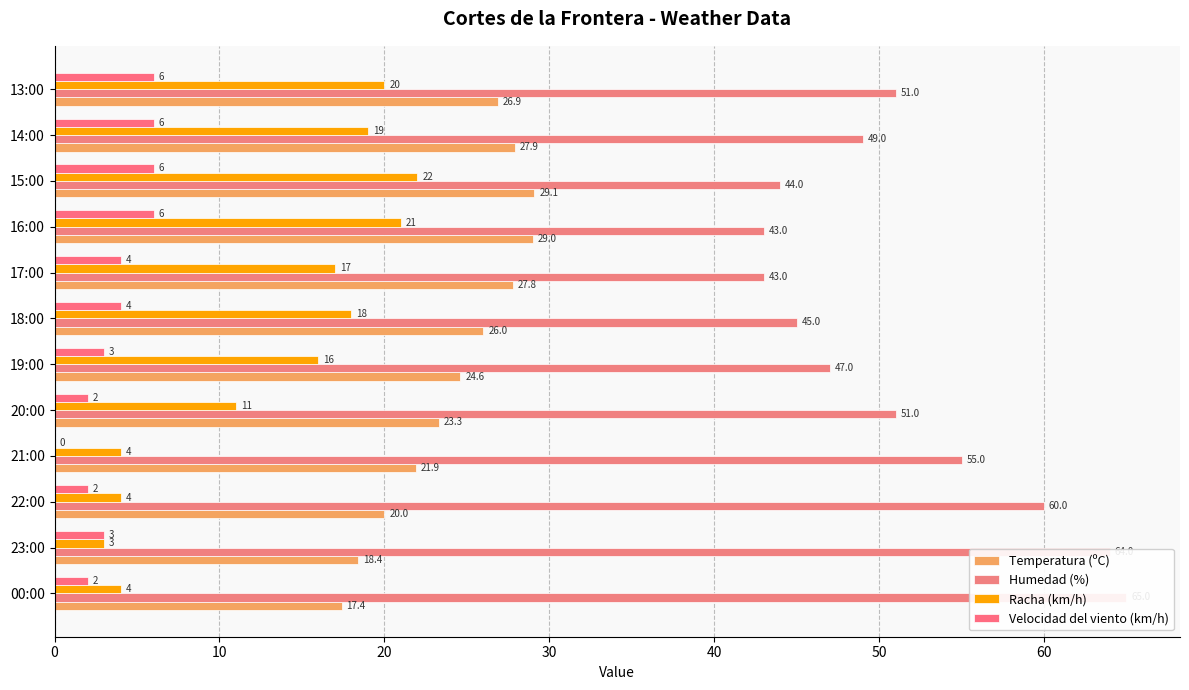

Between 8 and 11, which series saw the biggest shift?

Humedad (%)